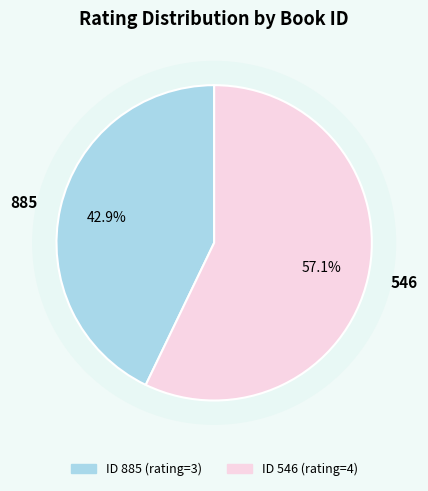

Which has a higher value, 885 or 546?

546